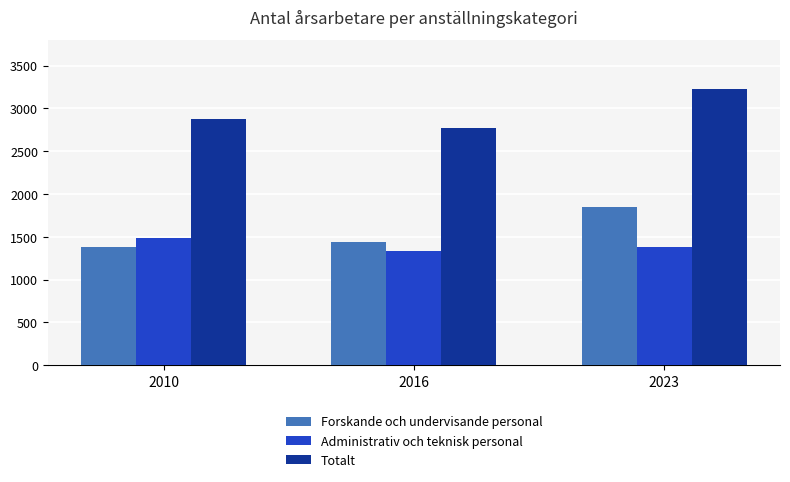

Rank the categories by Forskande och undervisande personal value from lowest to highest.

2010, 2016, 2023